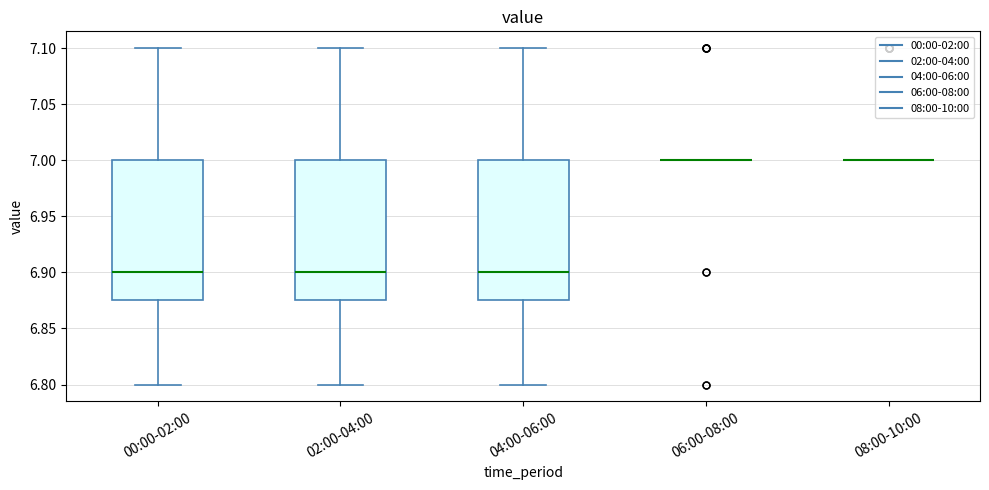

Where is the lower edge of the box for 00:00-02:00 on the y-axis? The values are not printed on the chart, so give them approximately, as read against the axis.

6.875